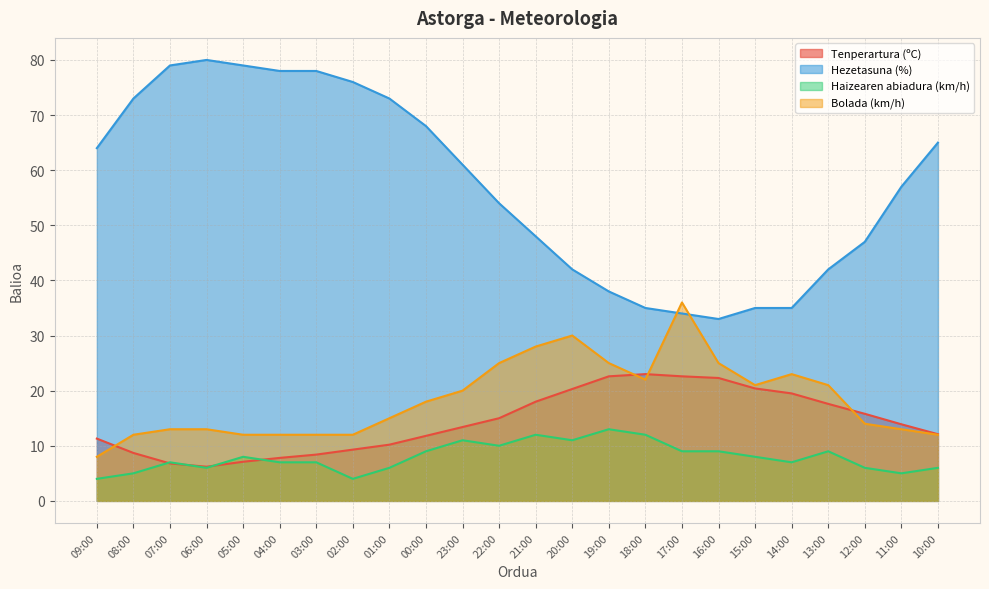

Which series has the largest range (max minus min)?

Hezetasuna (%)